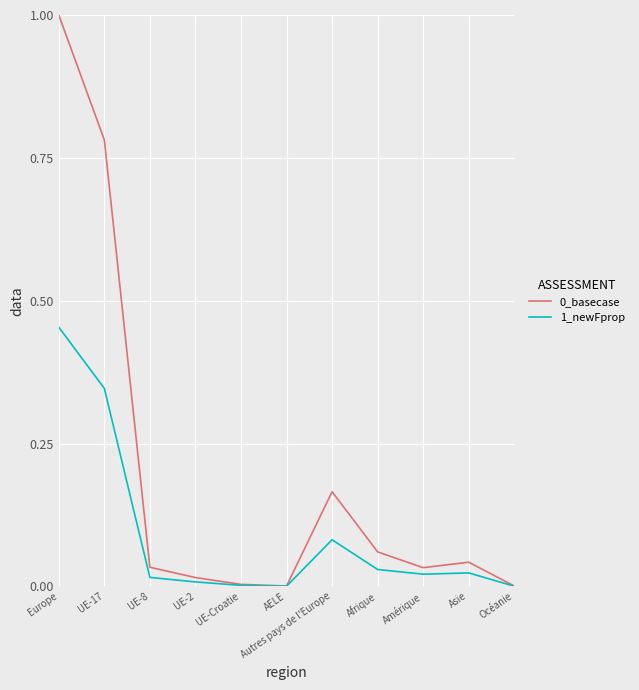

Is the value of 0_basecase at Asie greater than the value of 1_newFprop at Océanie?

Yes